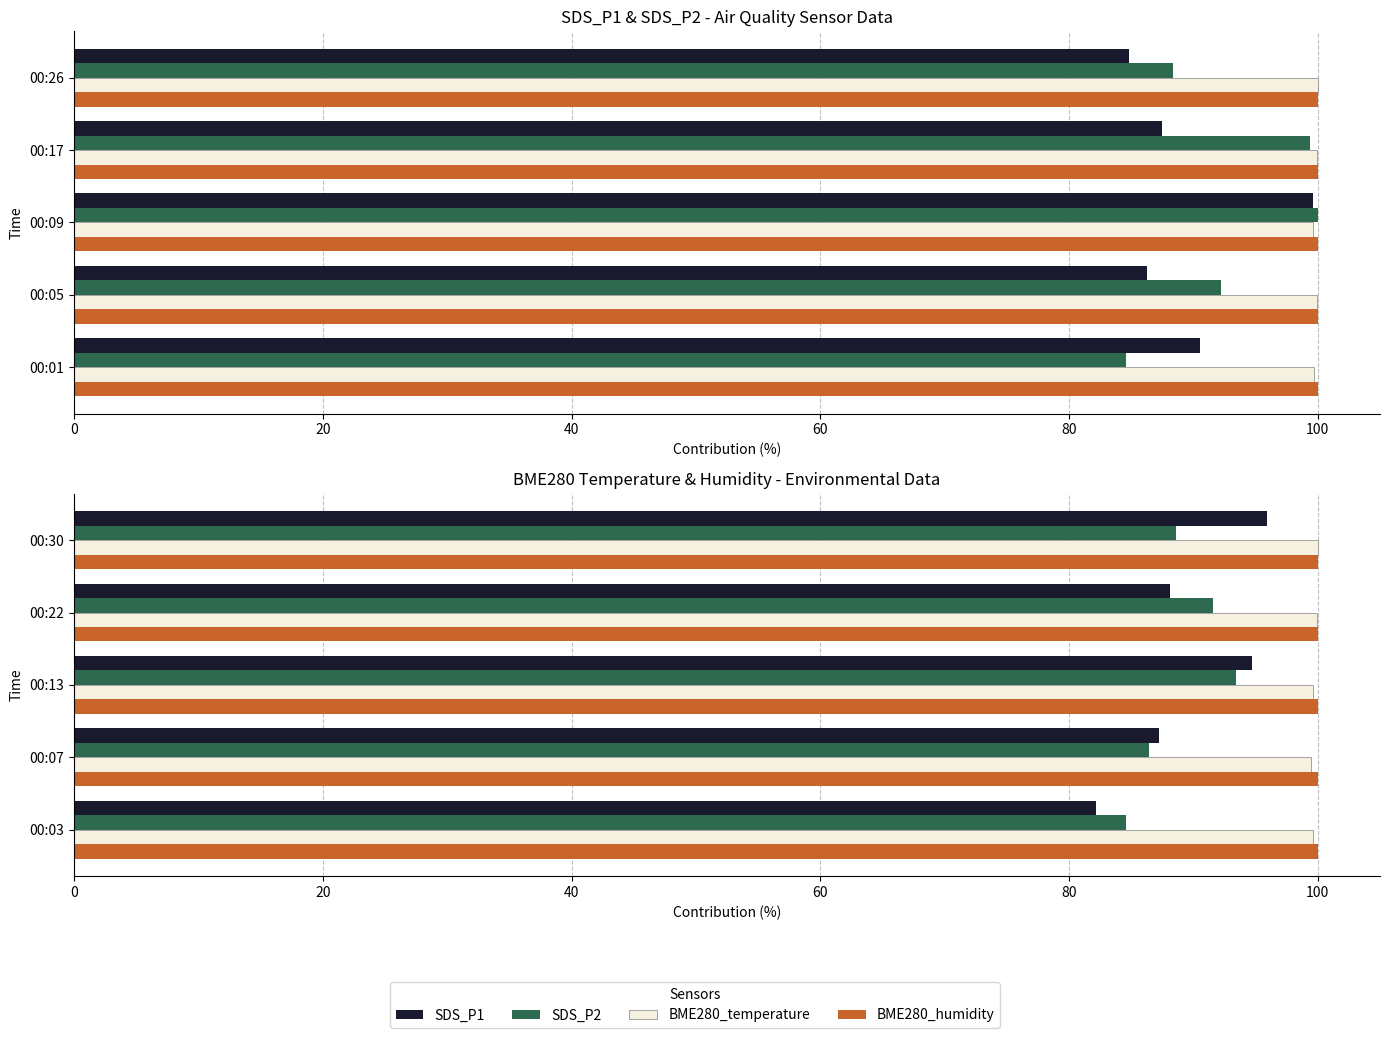

Is the value of BME280_temperature at 00:03 greater than the value of SDS_P1 at 00:22?

Yes